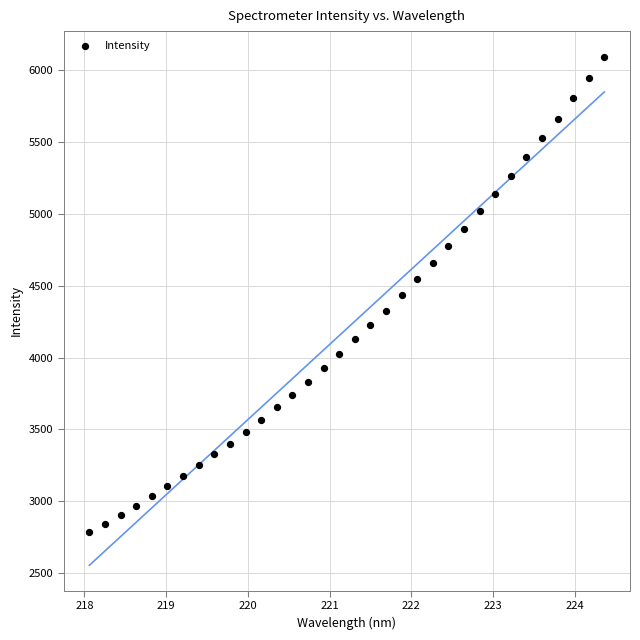

What is the range of X values (max minus min)?

6.3